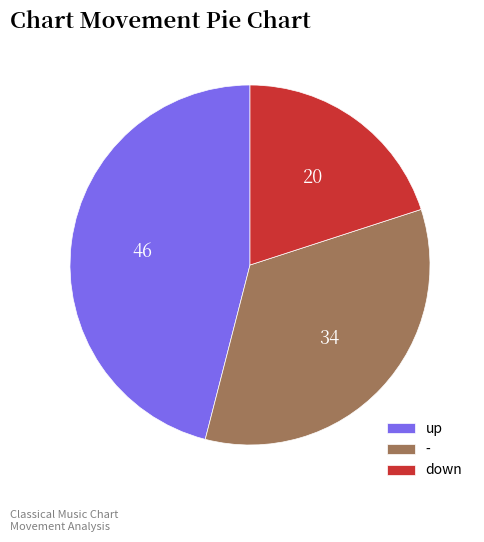

Which slice is the largest?

up